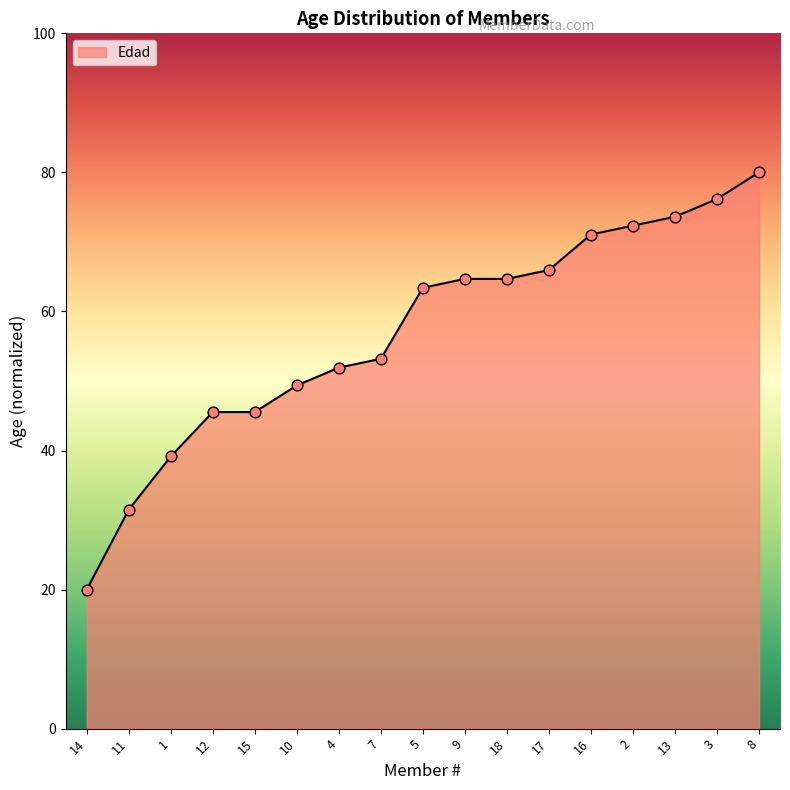

What is the ratio of the value at 9 to the value at 8?

0.8